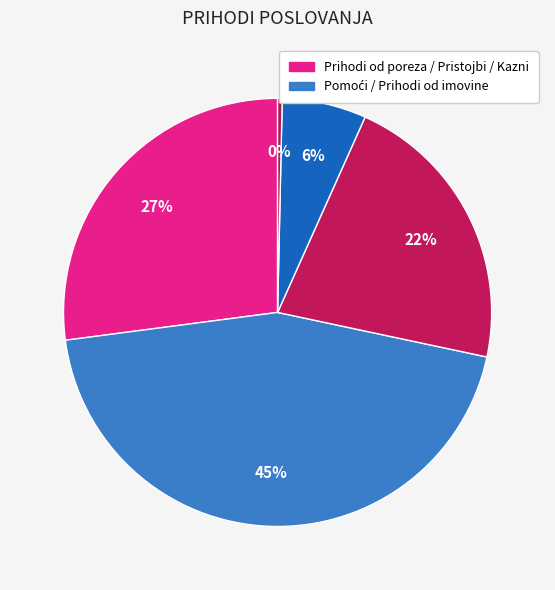

How many segments does this pie chart have?

5